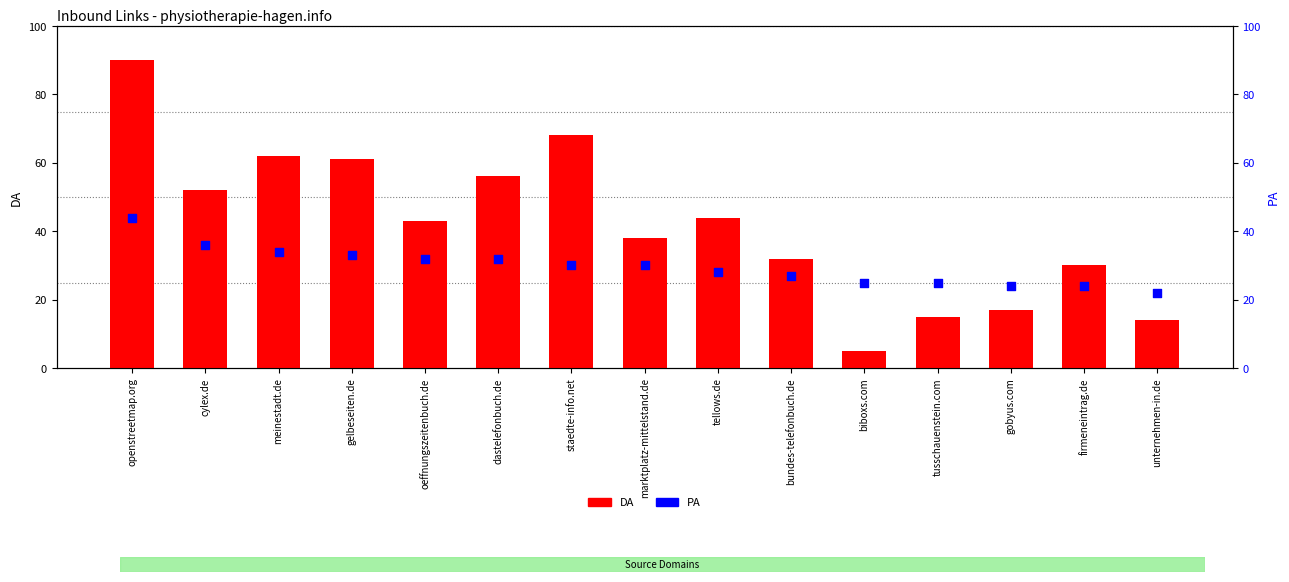

Which series has the widest spread of Y values?

DA